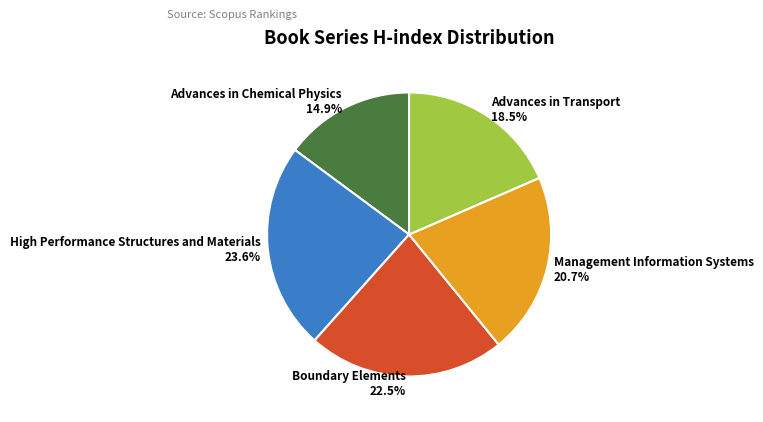

To the nearest percent, what is the difference between the largest and smallest slice percentages?

9%